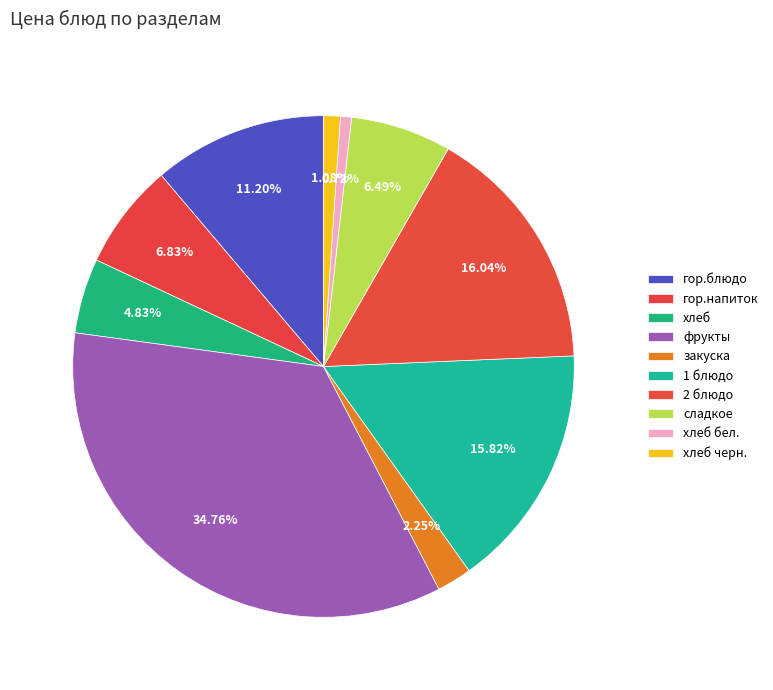

What is the smallest slice in the pie chart?

хлеб бел.